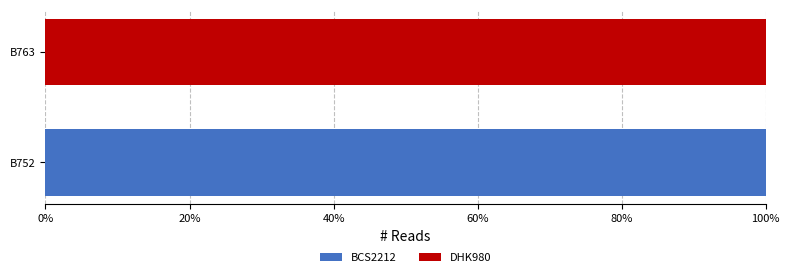

What is the total value across all series at B752?

100